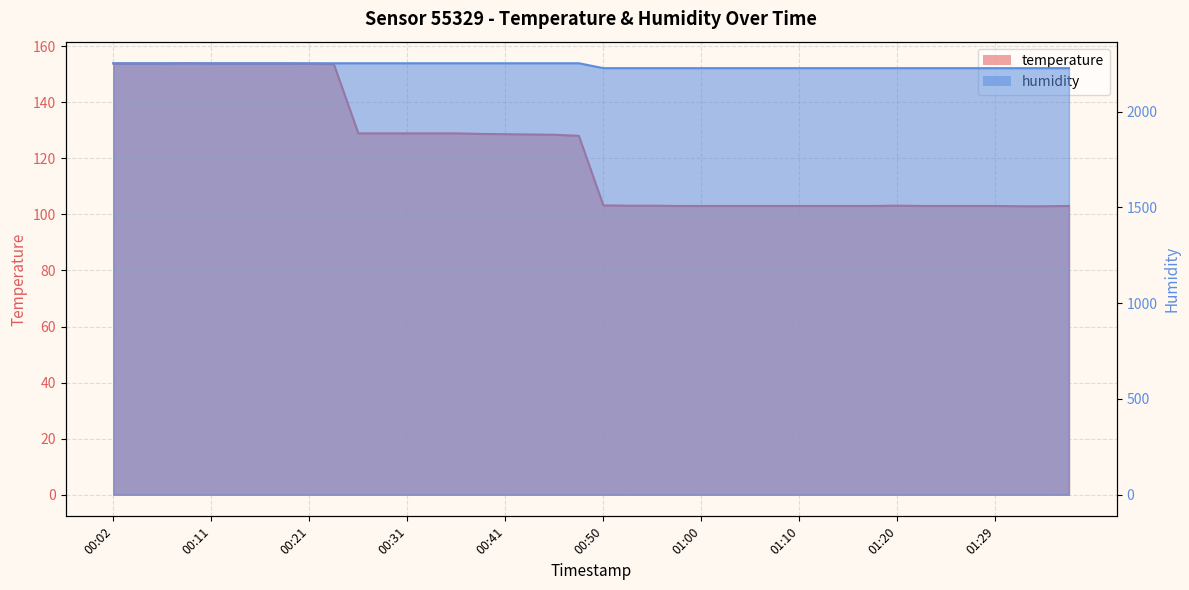

How many data points in humidity are above 2252?

20